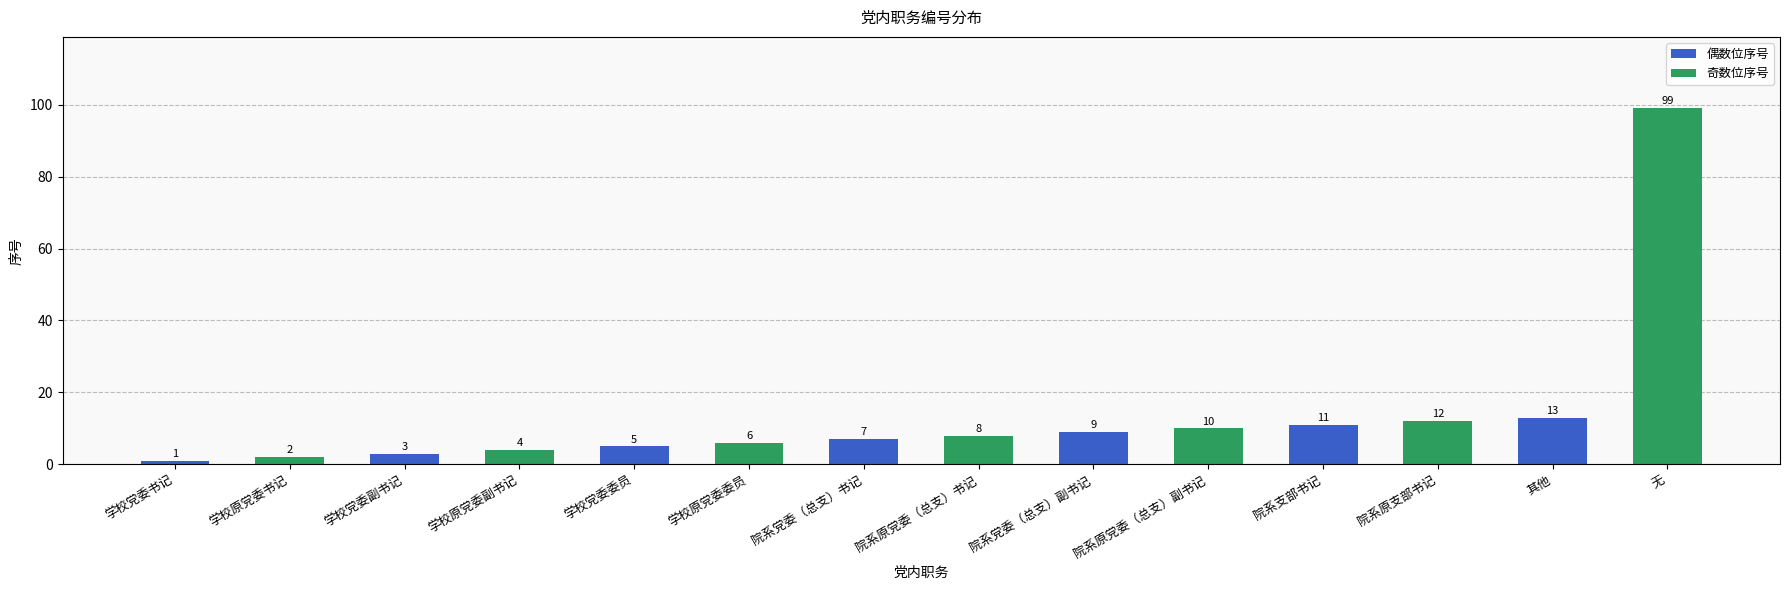

Rank the categories by value from lowest to highest.

学校党委书记, 学校原党委书记, 学校党委副书记, 学校原党委副书记, 学校党委委员, 学校原党委委员, 院系党委（总支）书记, 院系原党委（总支）书记, 院系党委（总支）副书记, 院系原党委（总支）副书记, 院系支部书记, 院系原支部书记, 其他, 无